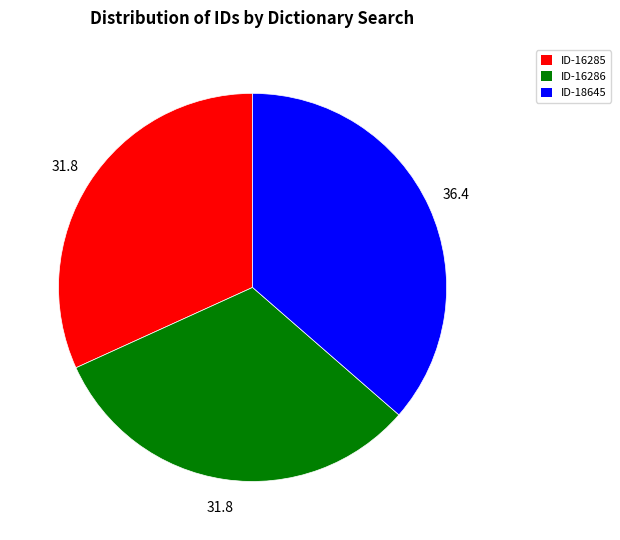

The ID-16286 slice represents 32% of the pie. True or false?

True